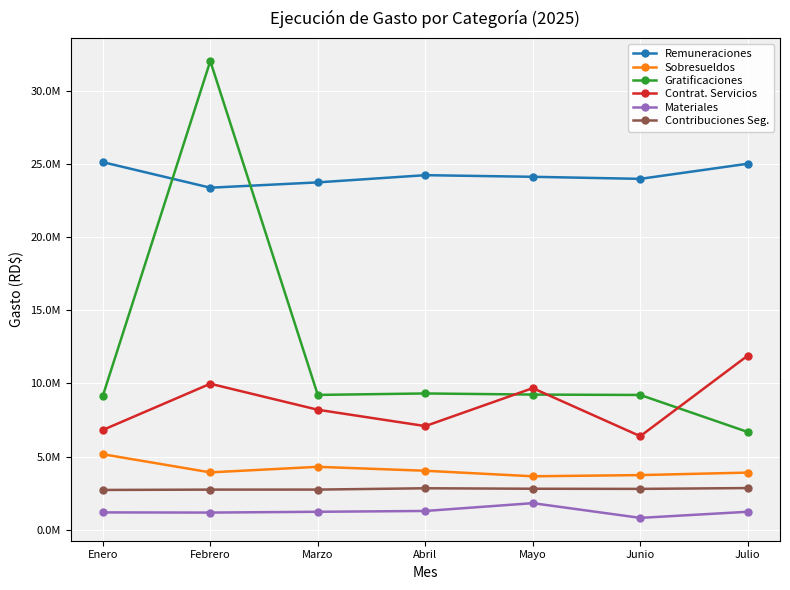

What is the sum of the Contribuciones Seg. values at Julio and Febrero?

5595187.4